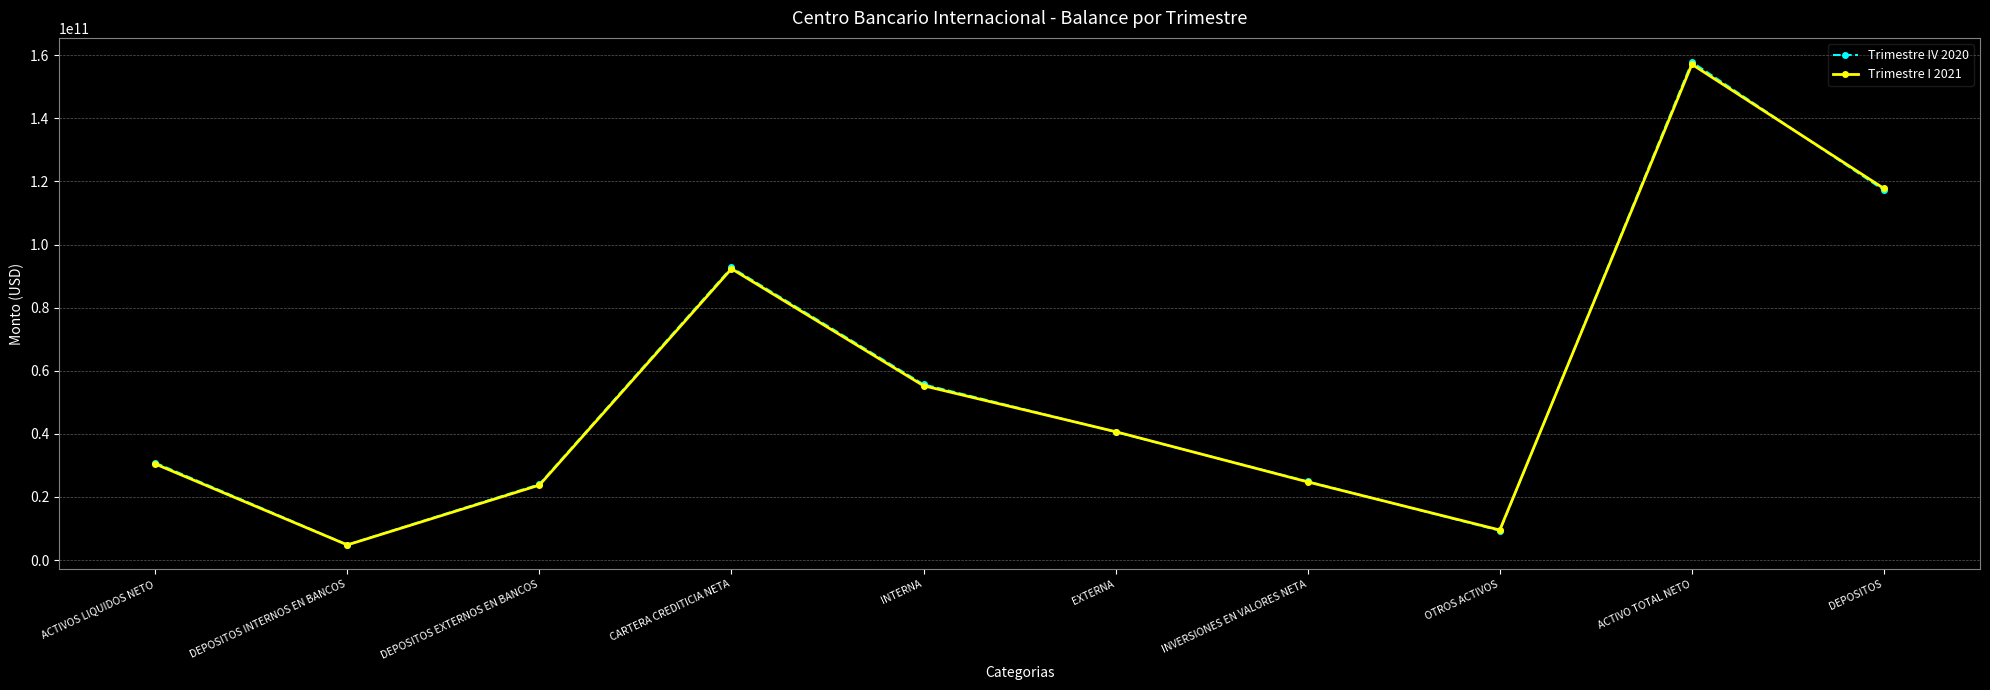

What is the total value across all series at ACTIVOS LIQUIDOS NETO?

61314210877.7